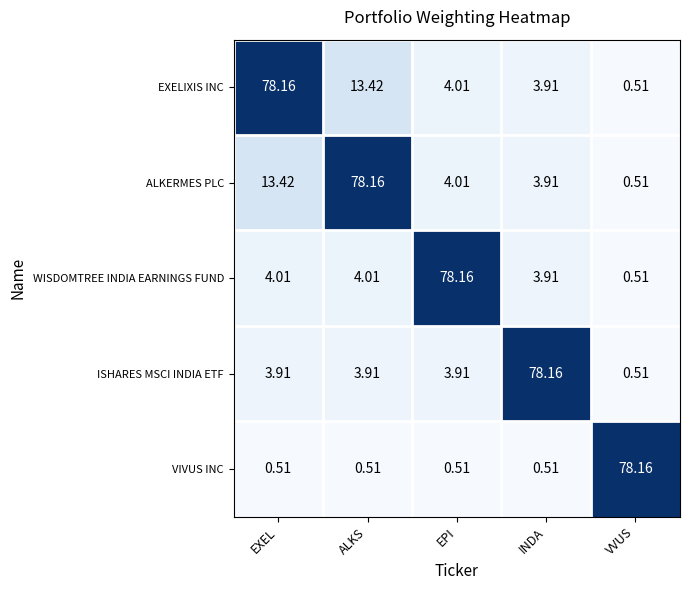

What is the total value across all series at EPI?

90.6